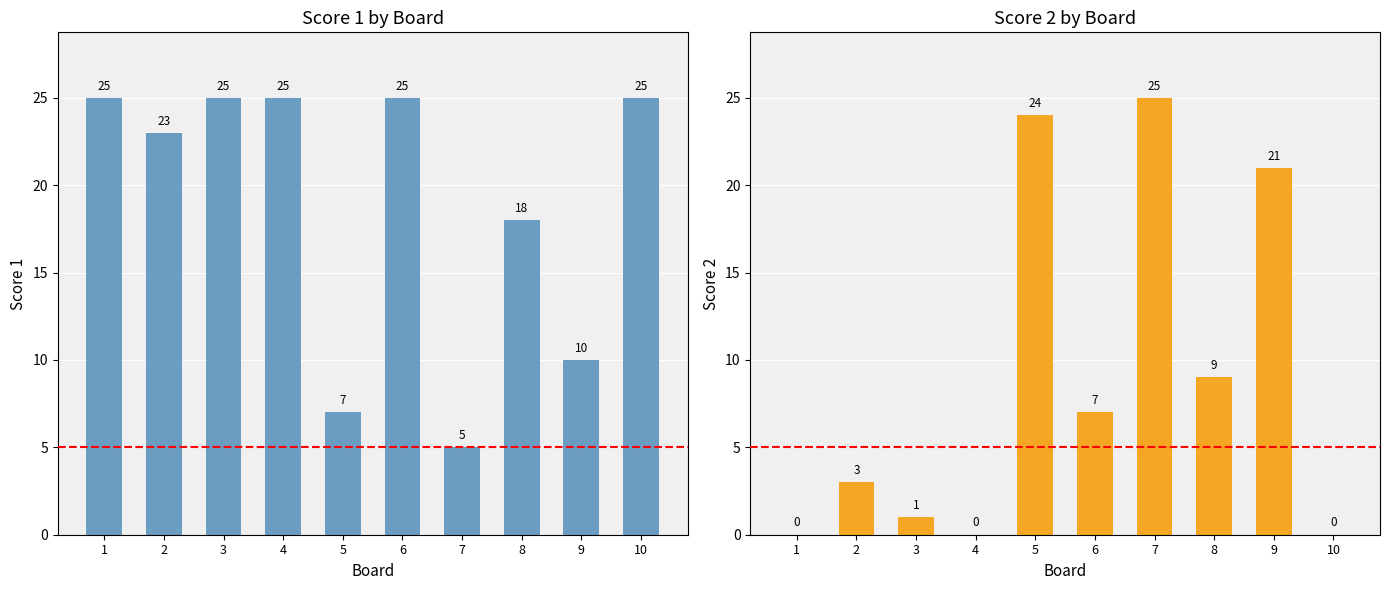

What are all the series names shown in the legend?

Score 1, Score 2